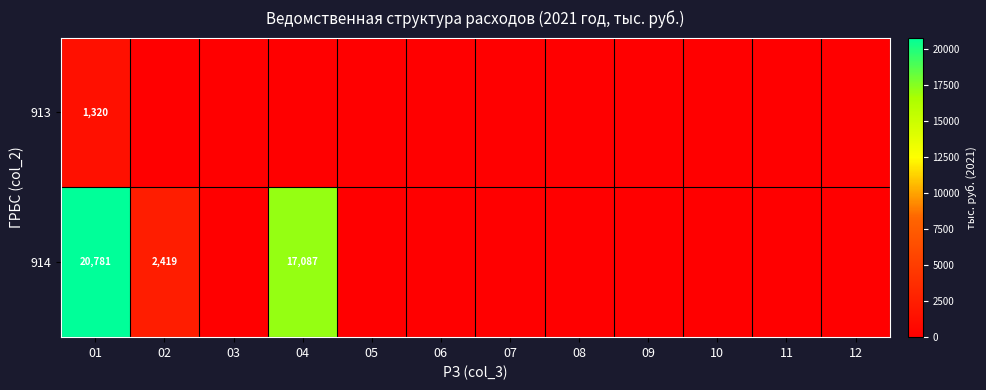

What is the greatest value displayed?

20781.0